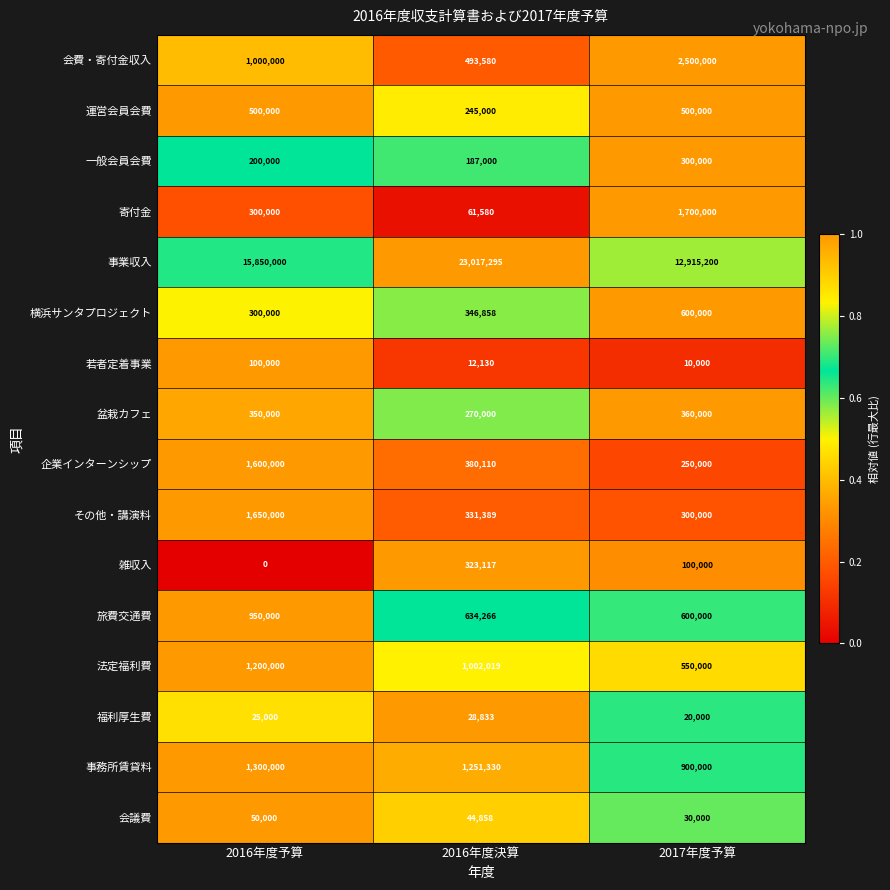

True or false: 会費・寄付金収入 has a value of 1688936 at 2017年度予算.

False